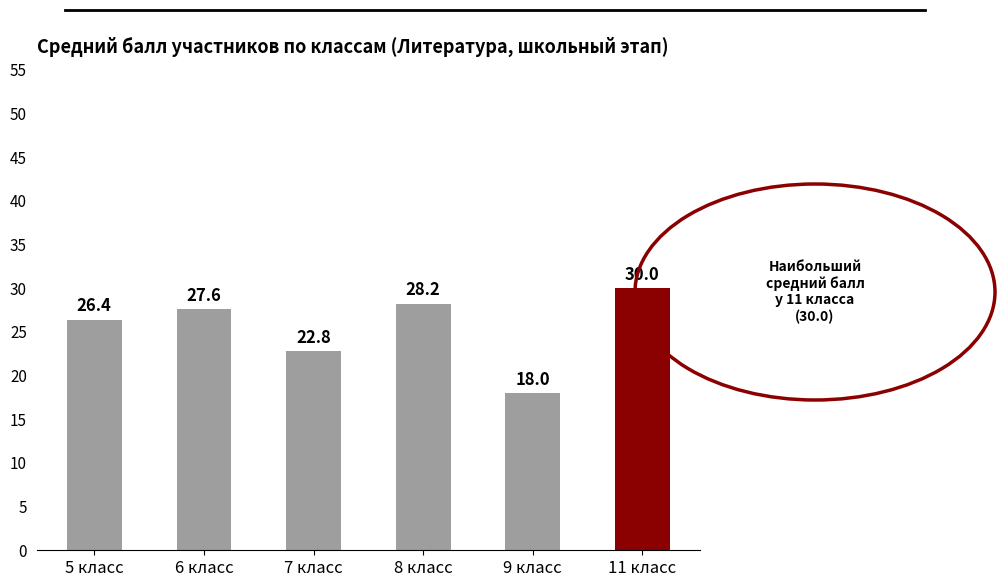

How many data points does each series have?

6